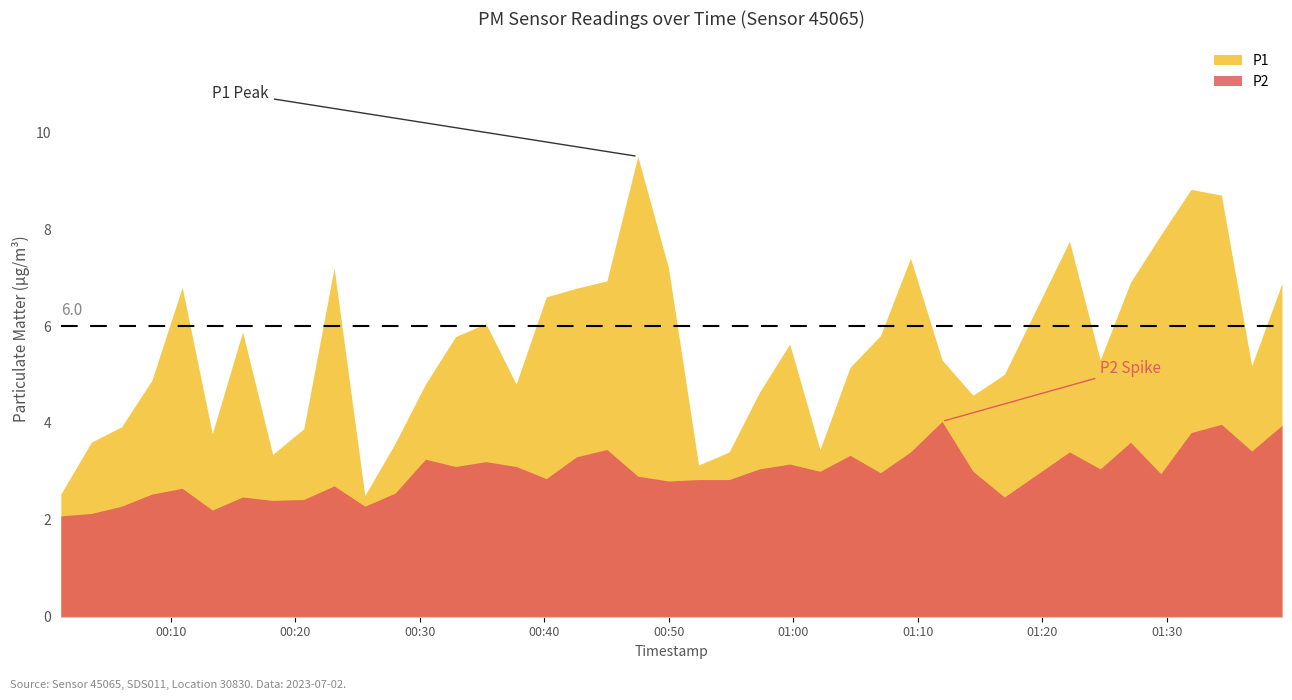

What is the greatest value displayed?

9.5